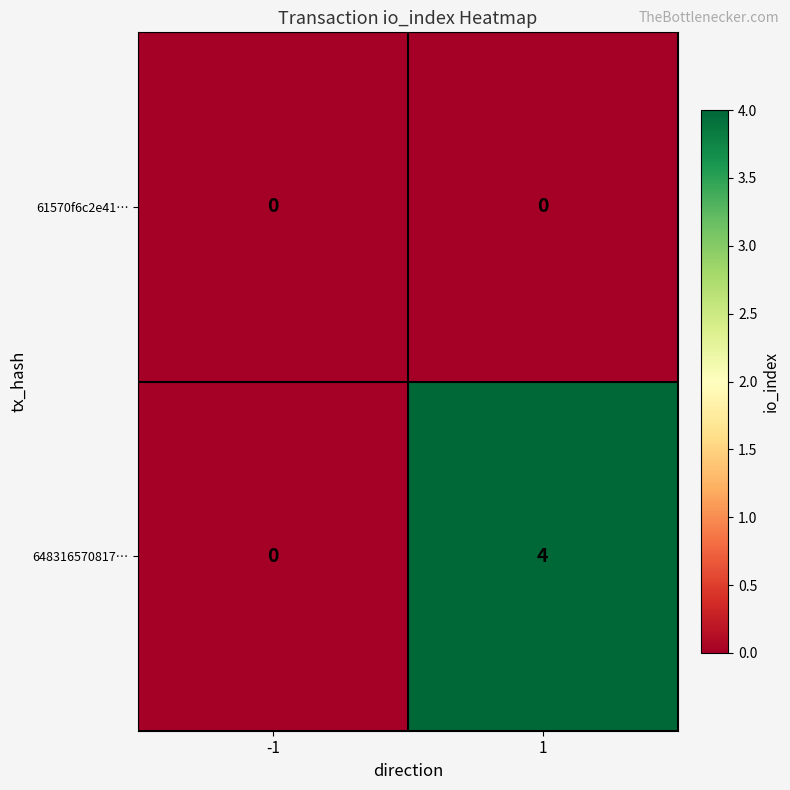

What is the maximum value shown in the chart?

4